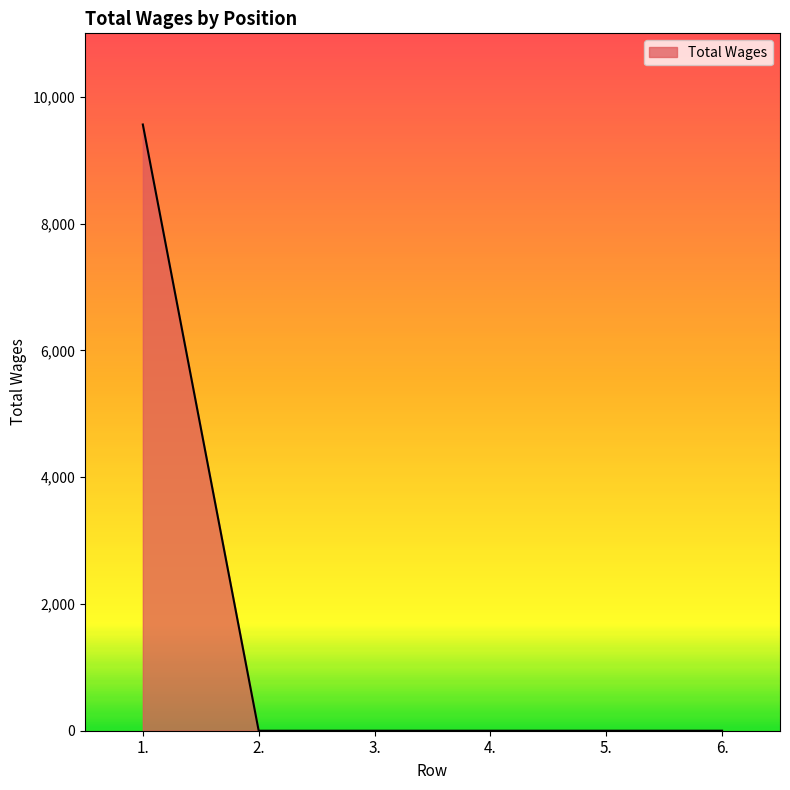

The value at 4. is 0. True or false?

True